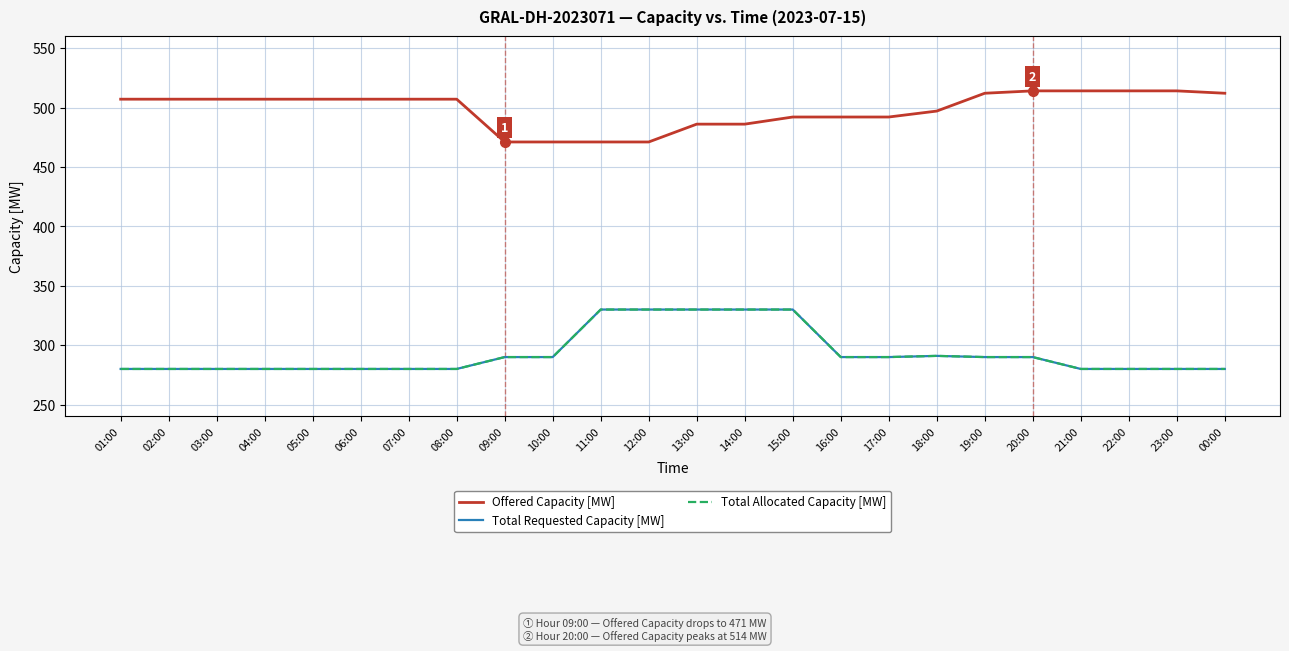

True or false: Total Requested Capacity [MW] and Total Allocated Capacity [MW] intersect in this chart.

False